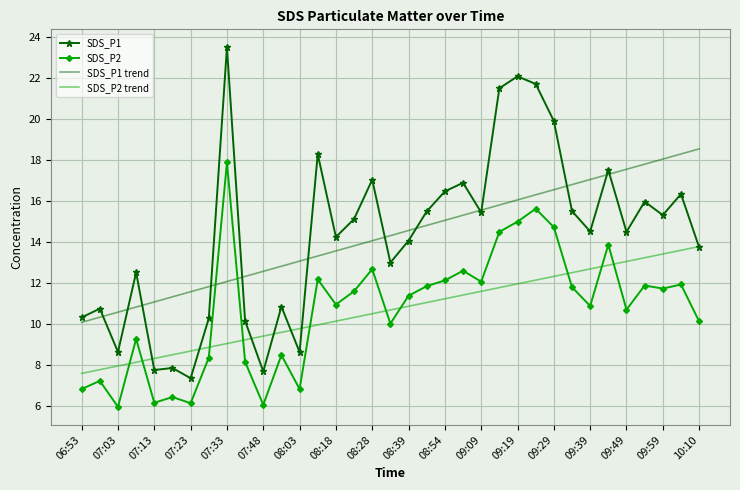

After their last crossing, which series has the higher values: SDS_P2 or SDS_P1 trend?

SDS_P1 trend